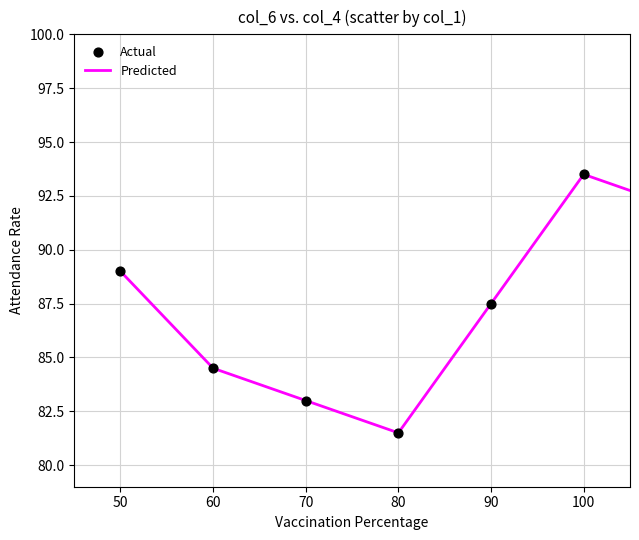

What is the minimum value shown in the chart?

81.5